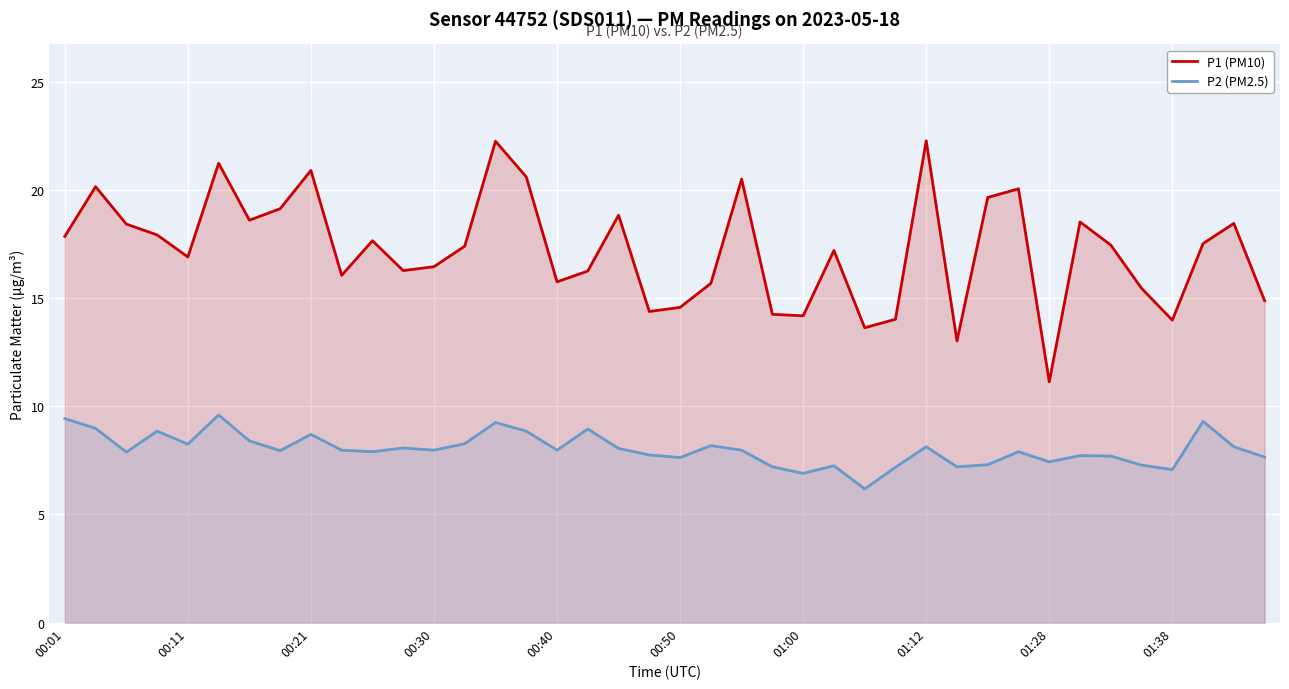

What is the total value across all series at 15?

29.5